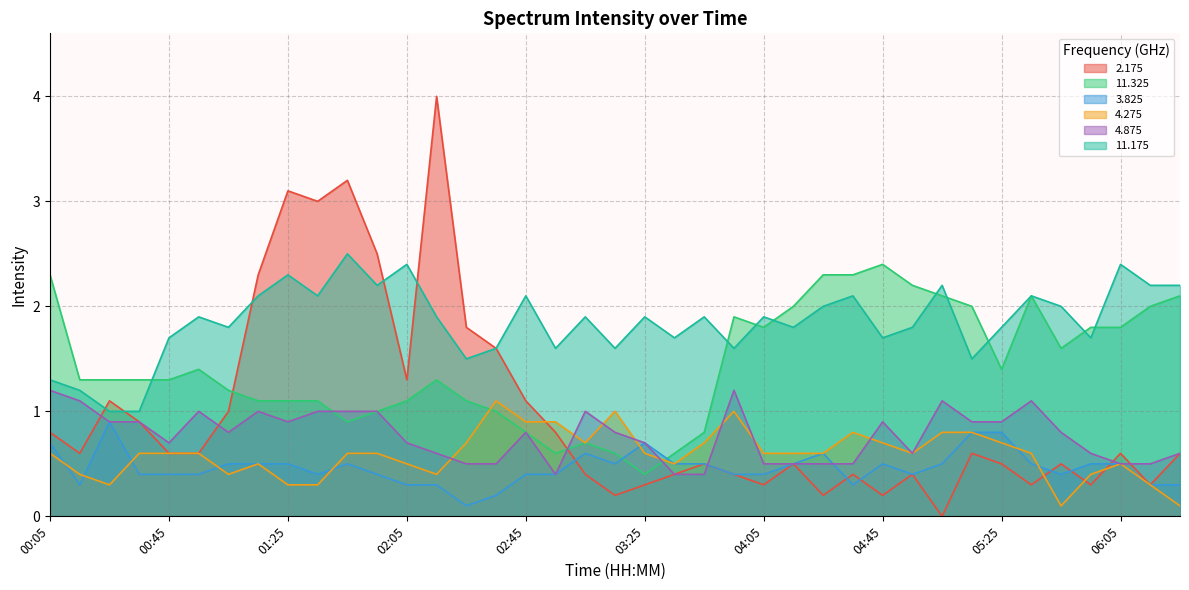

How many lines are shown in the chart?

6